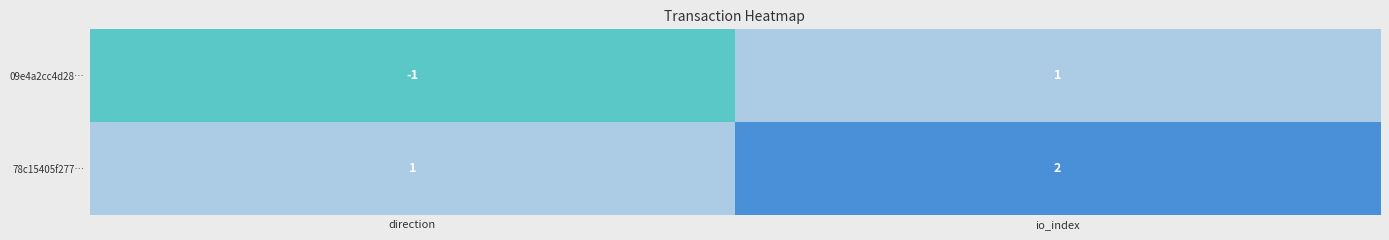

Between direction and io_index, which series saw the biggest shift?

09e4a2cc4d28…